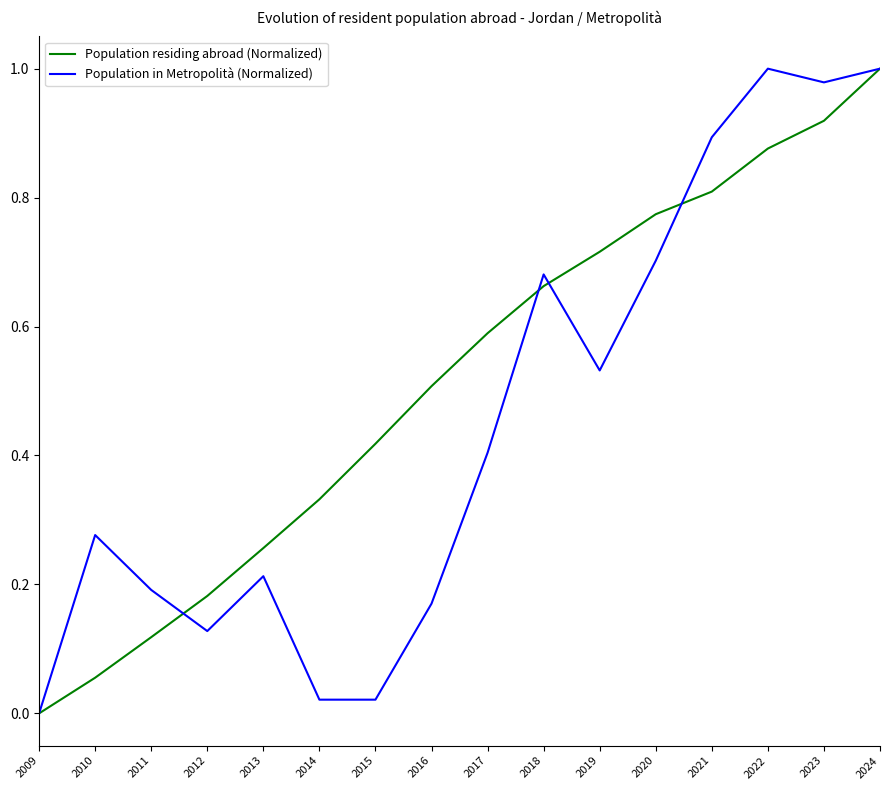

Is the value of Population in Metropolità (Normalized) at 2013 greater than the value of Population residing abroad (Normalized) at 2009?

Yes